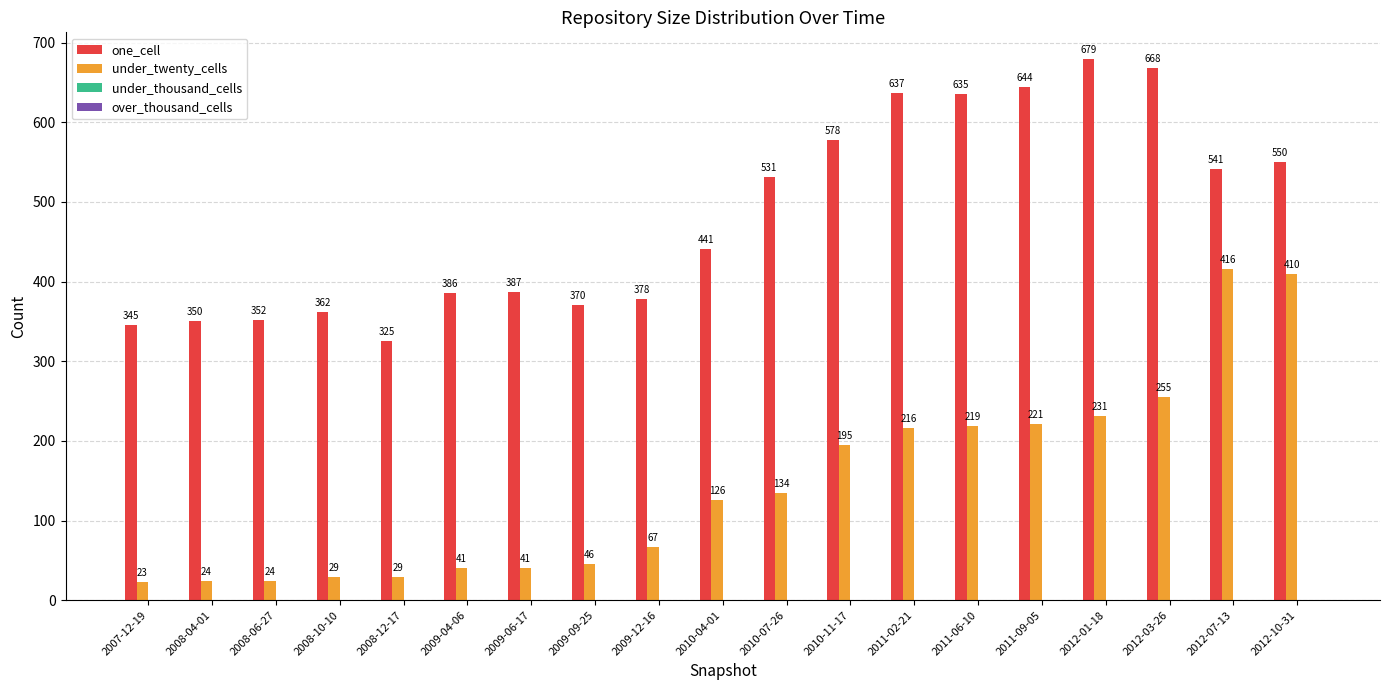

At how many categories does at least one series exceed 200?

19